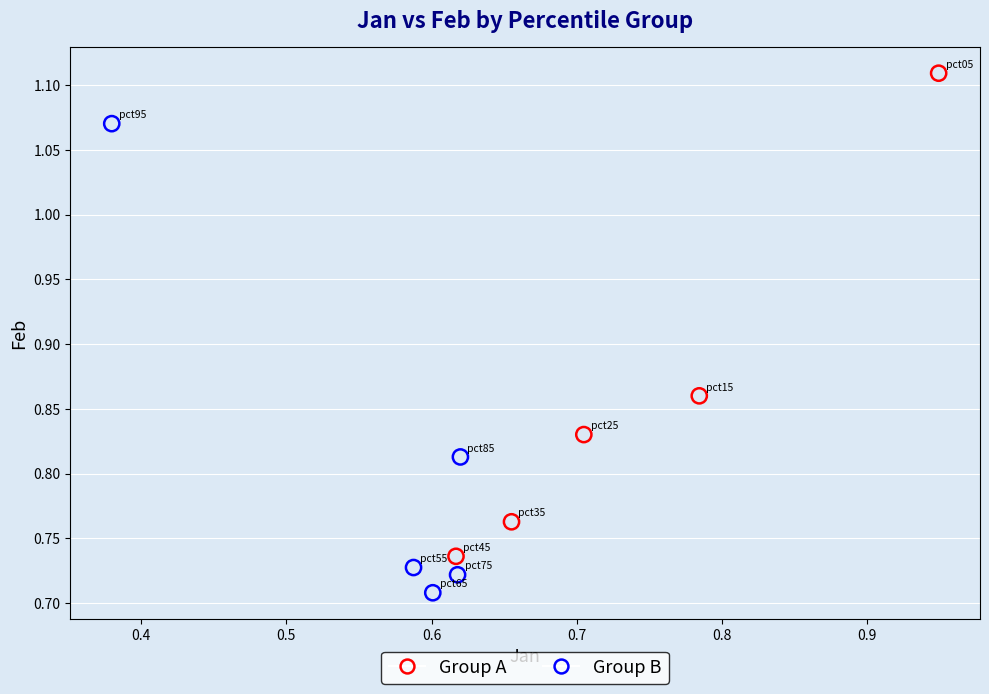

What are all the series names shown in the legend?

Group A, Group B